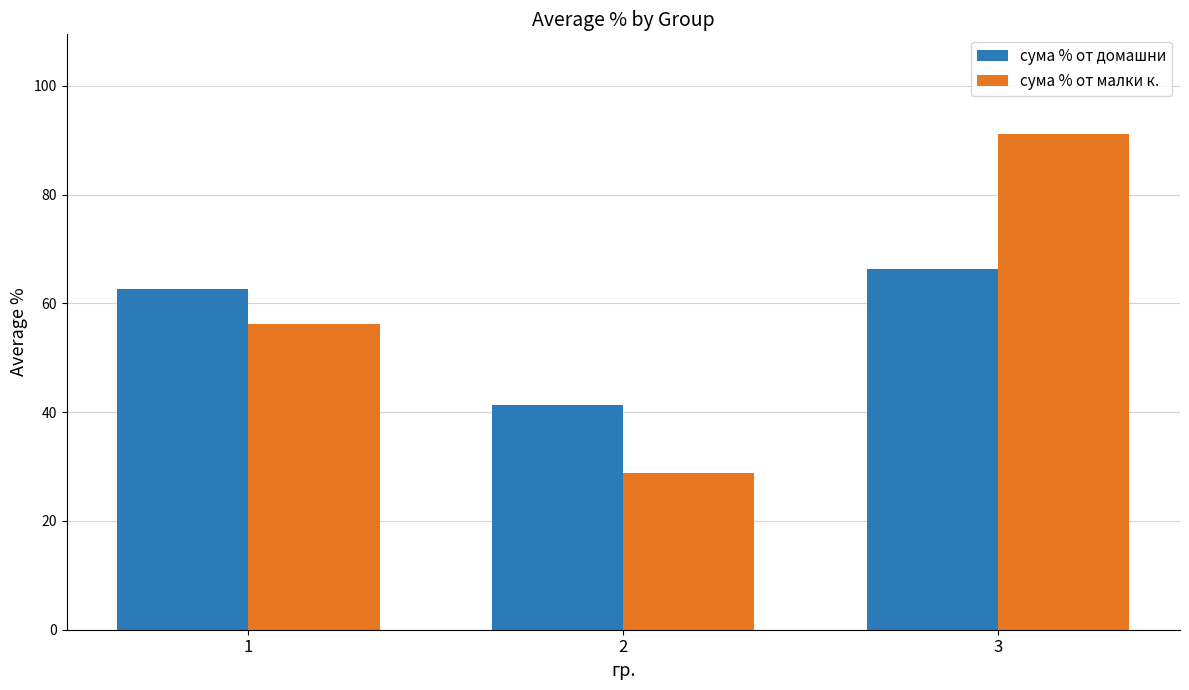

What is the difference between the maximum and minimum values in the сума % от малки к. series?

62.5